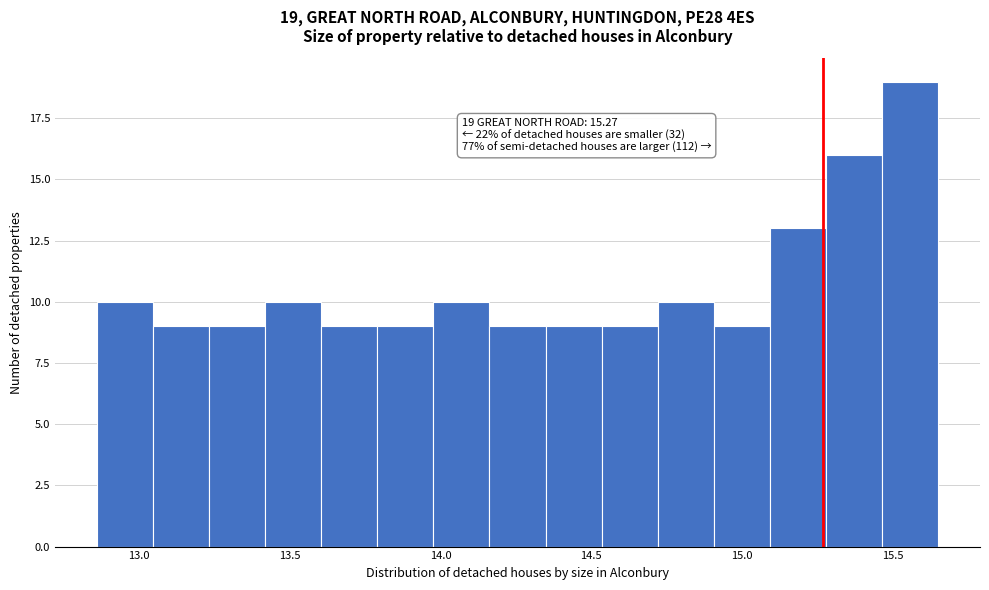

Read against the x-axis, roughly where is the centre of the tallest bar?

15.55